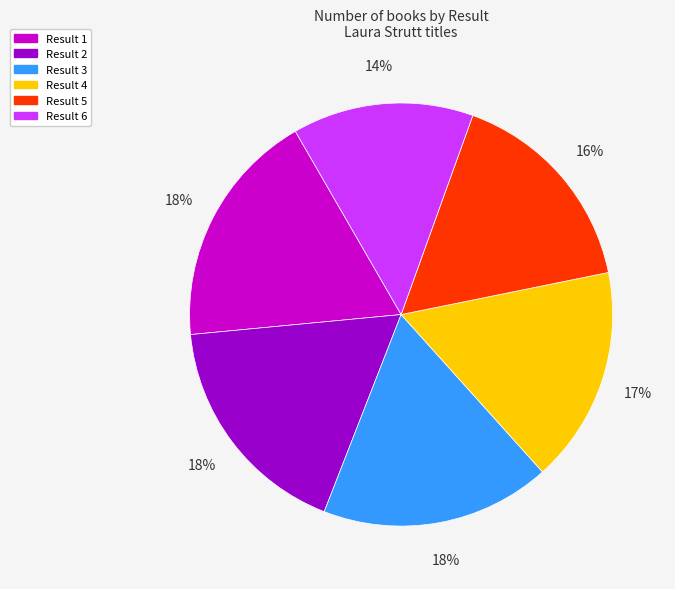

Is there a majority slice in this chart?

No